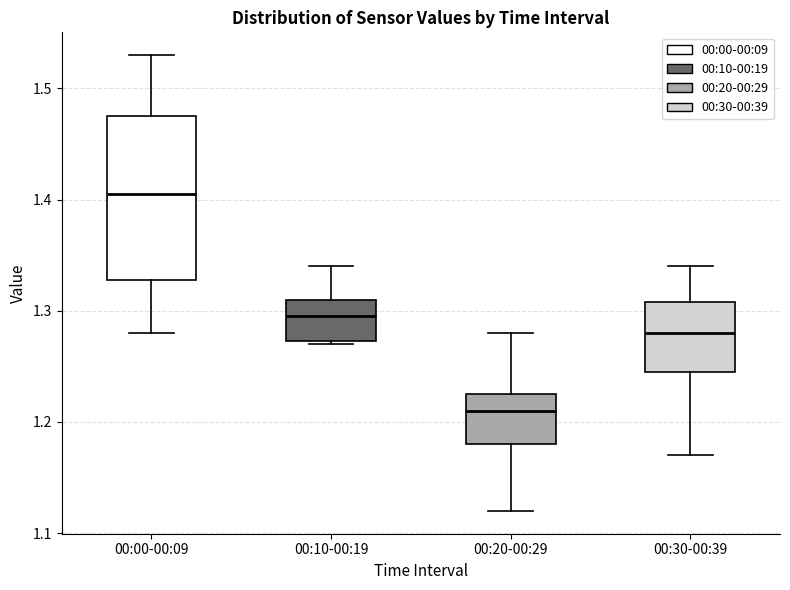

Reading left to right, read every box against the y-axis: the position of its median line, the range the box covers, and the ends of its whiskers. The values are not printed on the chart, so give them approximately, as read against the axis.

00:00-00:09: median 1.41, box 1.33 to 1.48, whiskers 1.28 to 1.53
00:10-00:19: median 1.30, box 1.27 to 1.31, whiskers 1.27 to 1.34
00:20-00:29: median 1.21, box 1.18 to 1.23, whiskers 1.12 to 1.28
00:30-00:39: median 1.28, box 1.25 to 1.31, whiskers 1.17 to 1.34